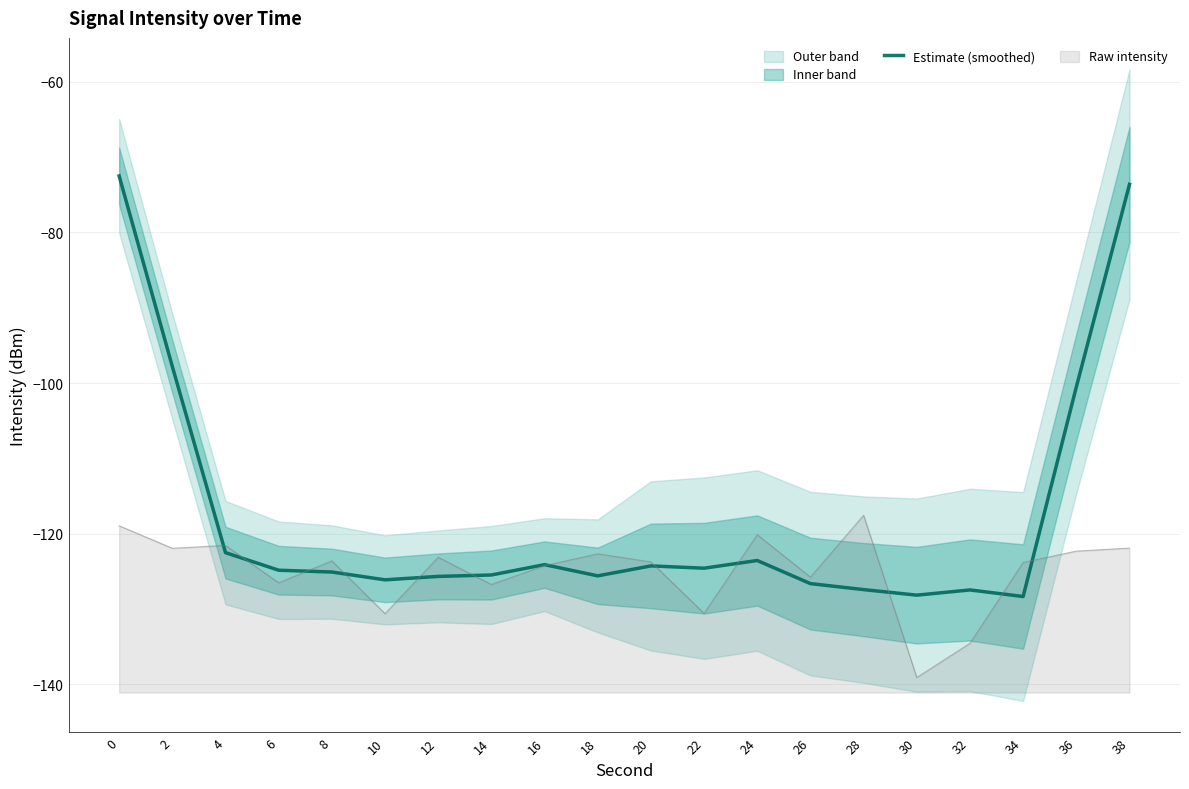

The chart shows a value of -122.5 at 4. True or false?

True